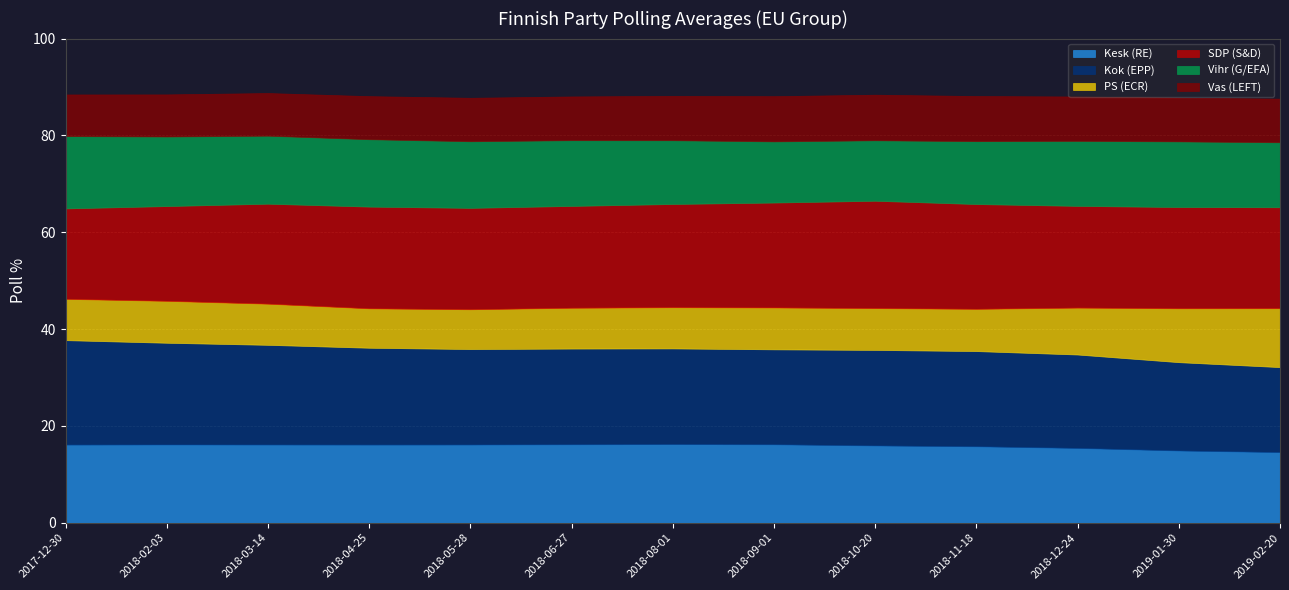

What is the value of the Kok (EPP) point at the 6th from the left?

19.8